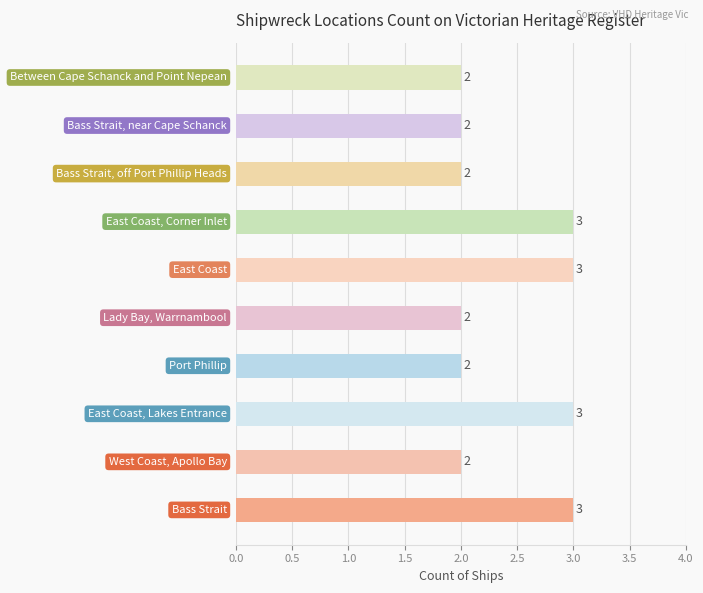

Reading bottom to top, what are all the values shown in this chart?

3	2	3	2	2	3	3	2	2	2